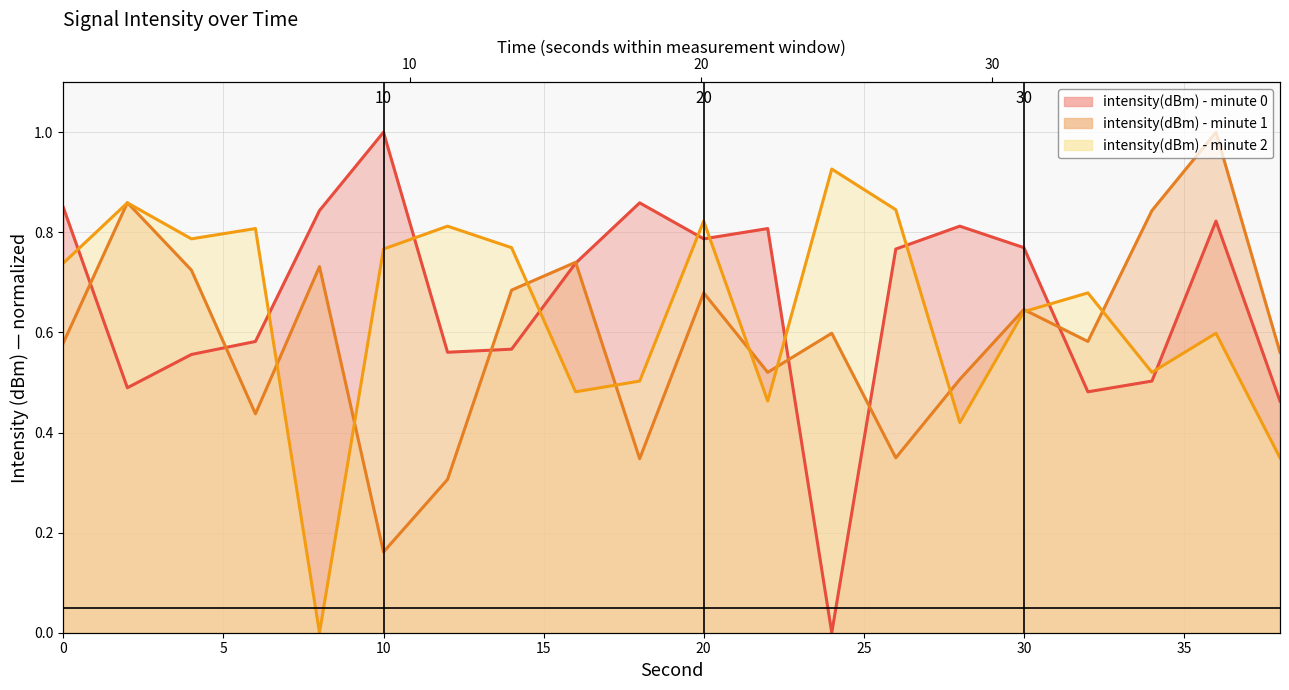

The intensity(dBm) - minute 1 series shows 0.2 at 30. True or false?

False